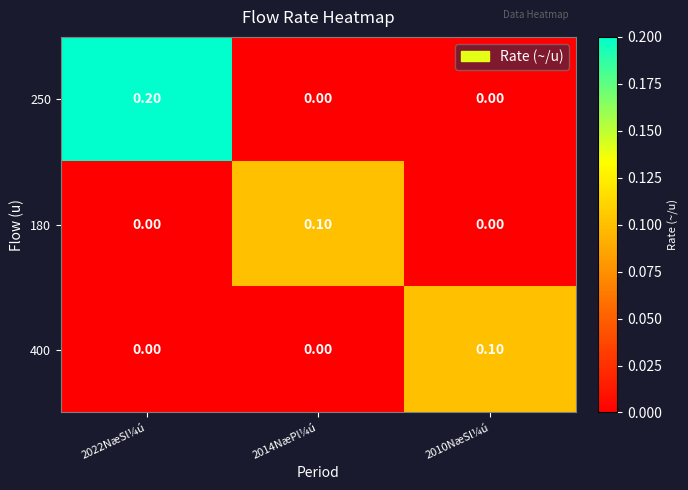

Which series has the largest range (max minus min)?

250